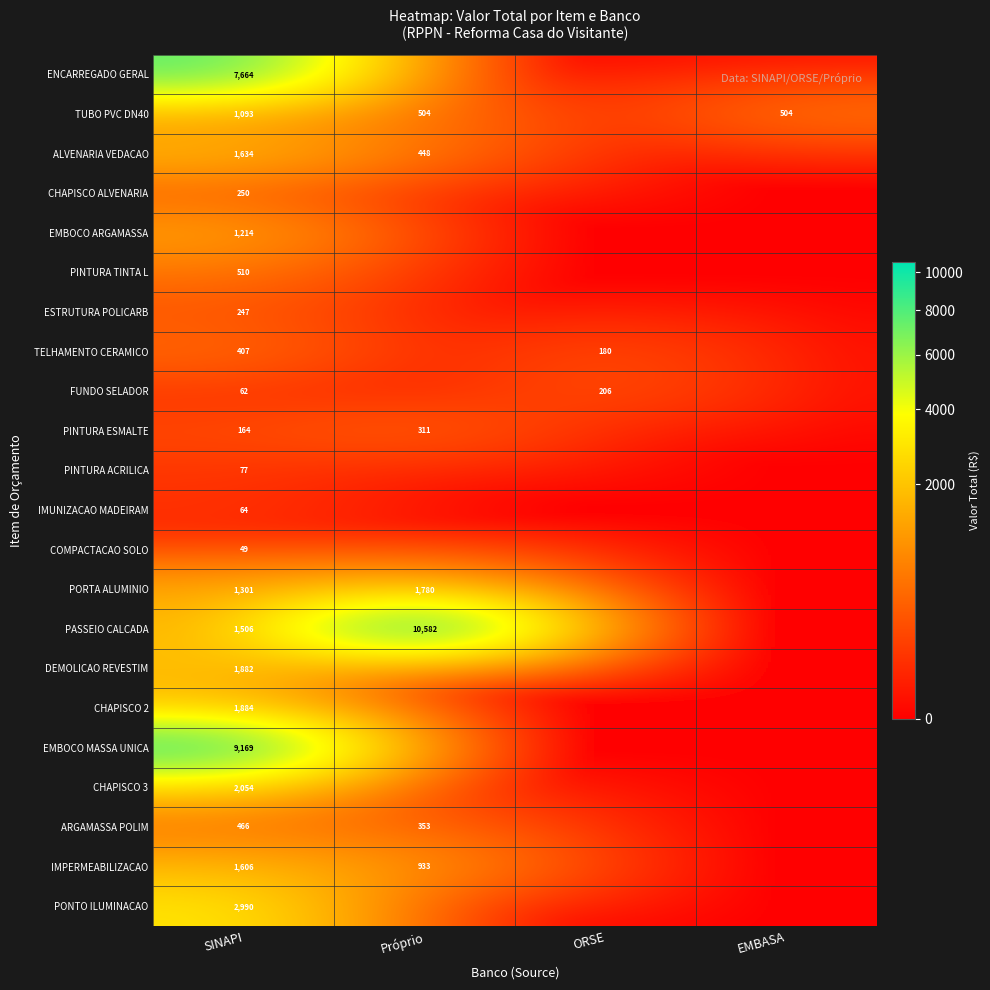

What is the spread (max minus min) of values at SINAPI?

9120